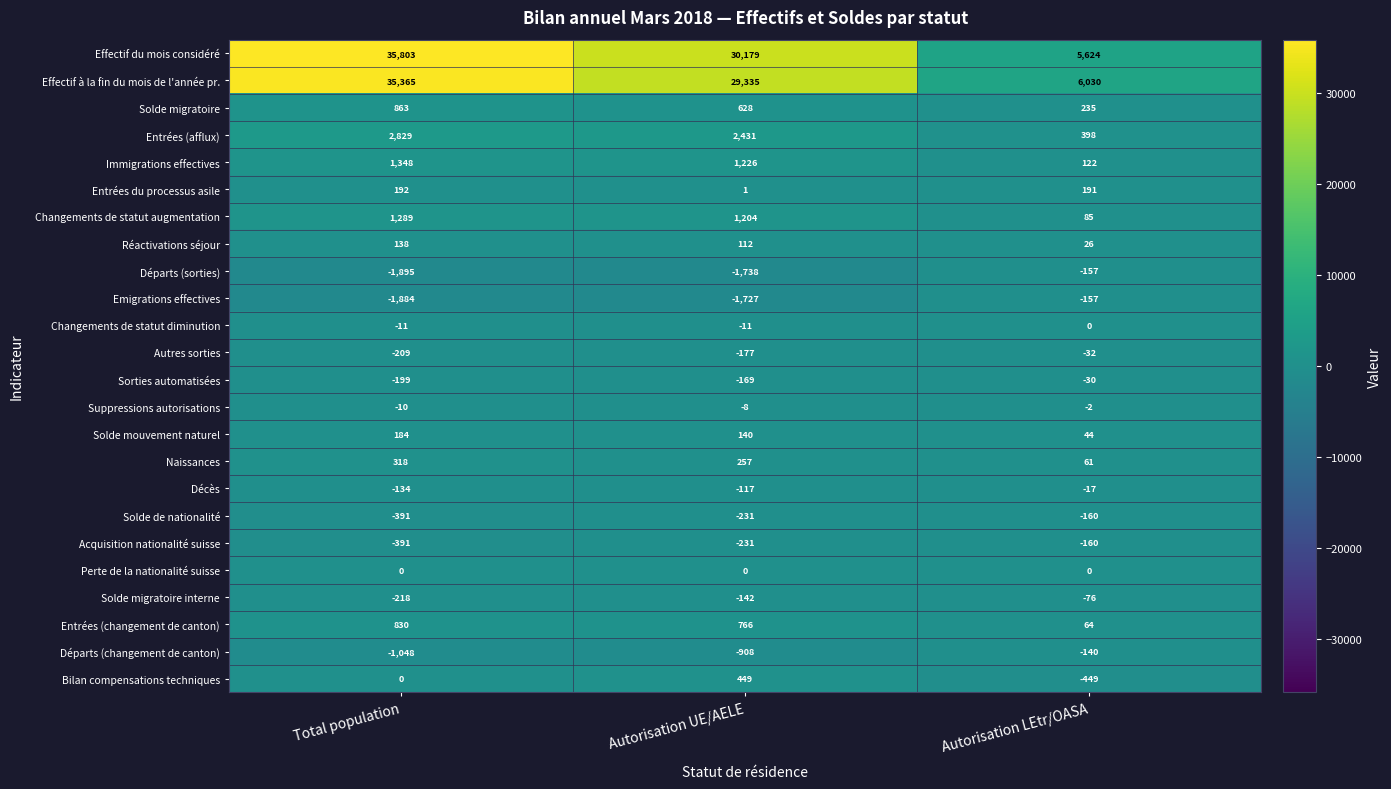

Is it true that Réactivations séjour equals 112 at Autorisation UE/AELE?

True